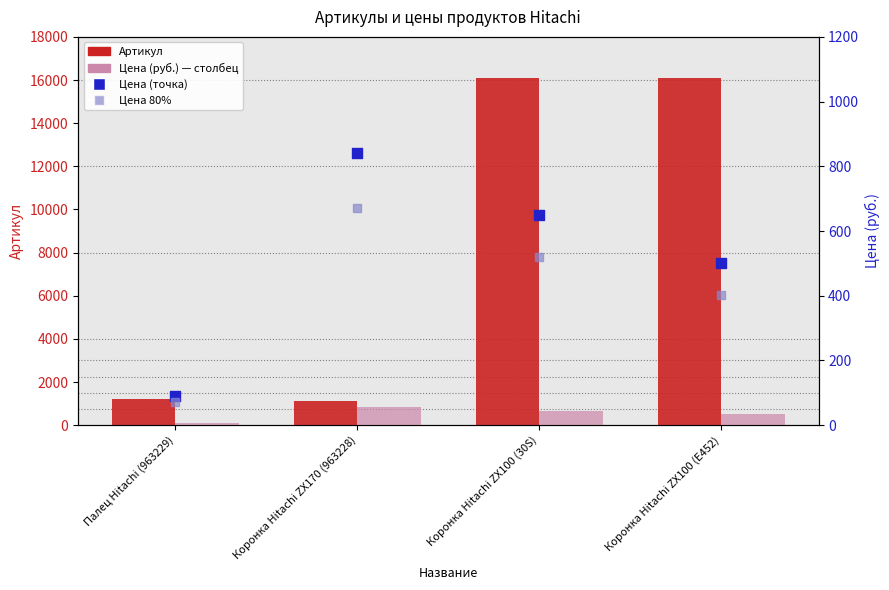

What are all the series names shown in the legend?

Артикул, Цена (руб.), Цена (точка), Цена (80%)